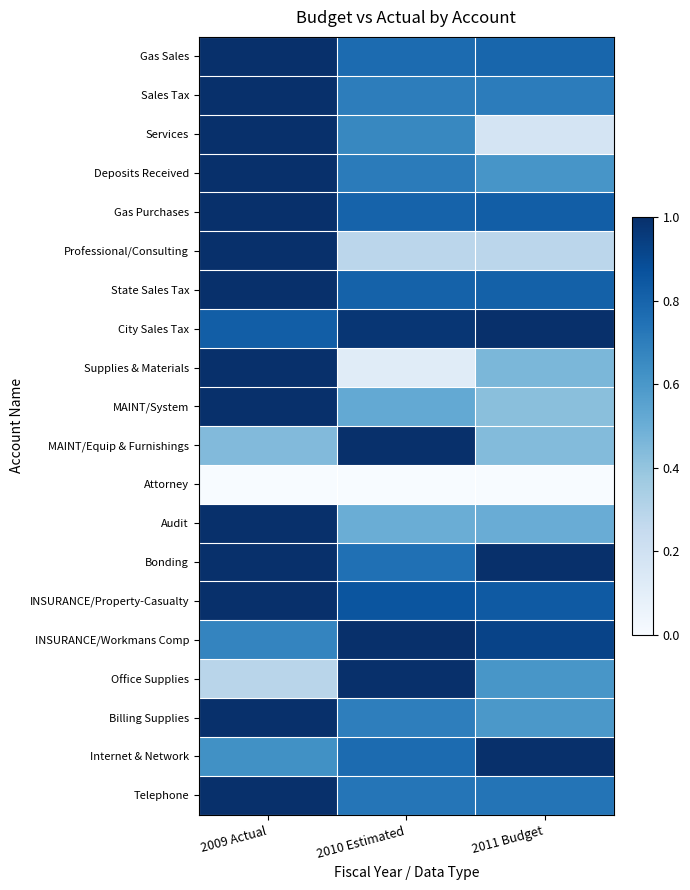

What is the greatest value displayed?

1.0